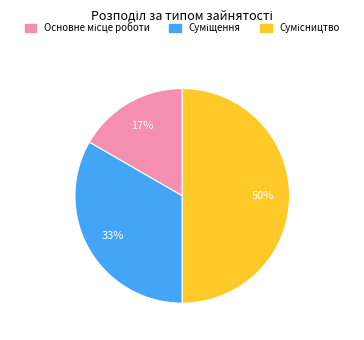

To the nearest percent, what is the average slice percentage?

33%